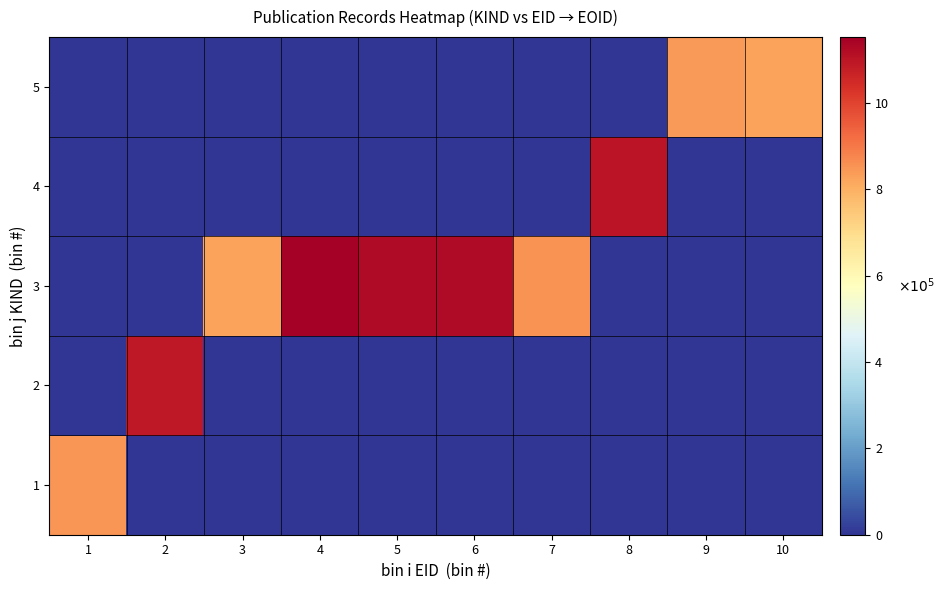

Reading left to right, transcribe all the data shown in this chart.

1: 1=847001	2=0	3=0	4=0	5=0	6=0	7=0	8=0	9=0	10=0
2: 1=0	2=1090282	3=0	4=0	5=0	6=0	7=0	8=0	9=0	10=0
3: 1=0	2=0	3=826369	4=1152196	5=1122560	6=1122306	7=854850	8=0	9=0	10=0
4: 1=0	2=0	3=0	4=0	5=0	6=0	7=0	8=1099506	9=0	10=0
5: 1=0	2=0	3=0	4=0	5=0	6=0	7=0	8=0	9=837307	10=826372